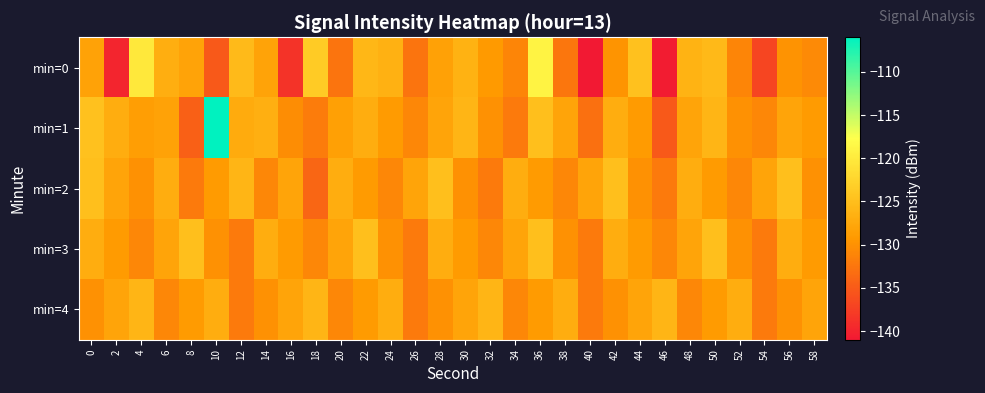

What is the smallest value displayed?

-141.0